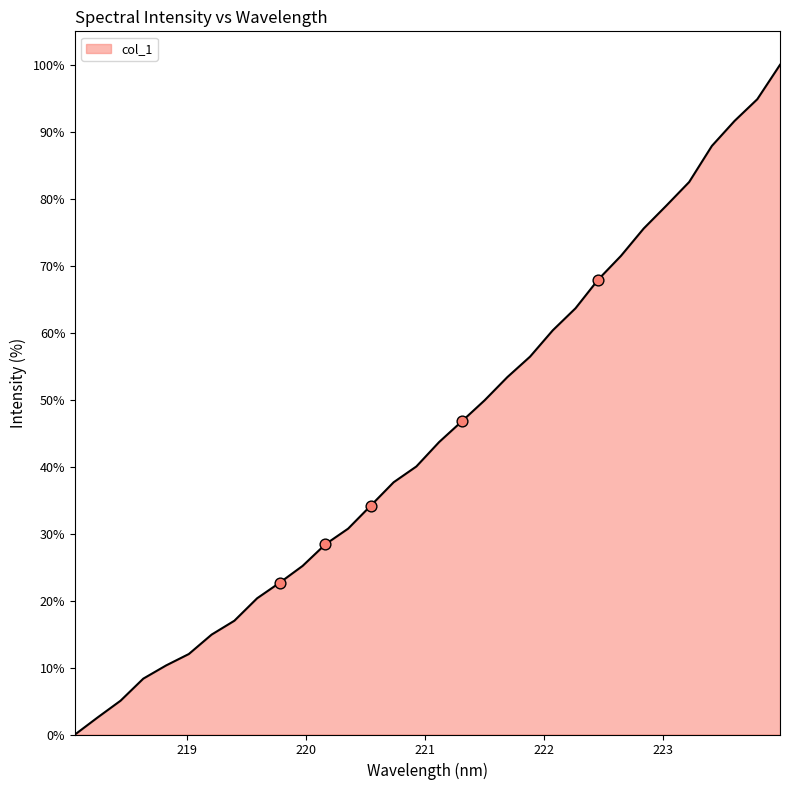

What is the difference between the maximum and minimum values?

100.0